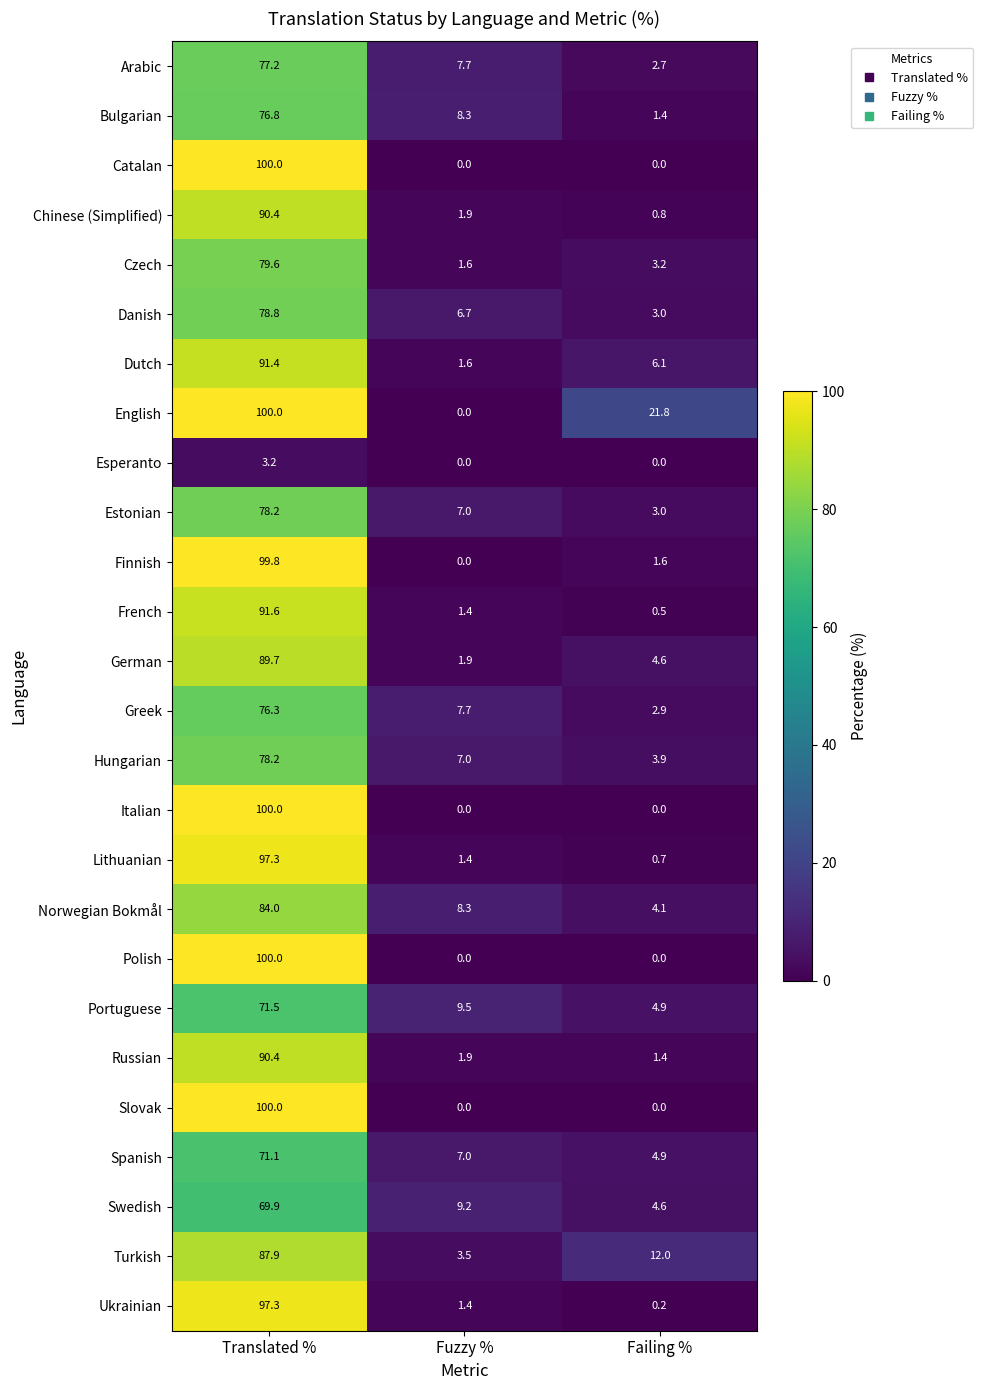

Is the value of Turkish at Failing % greater than the value of Russian at Translated %?

No